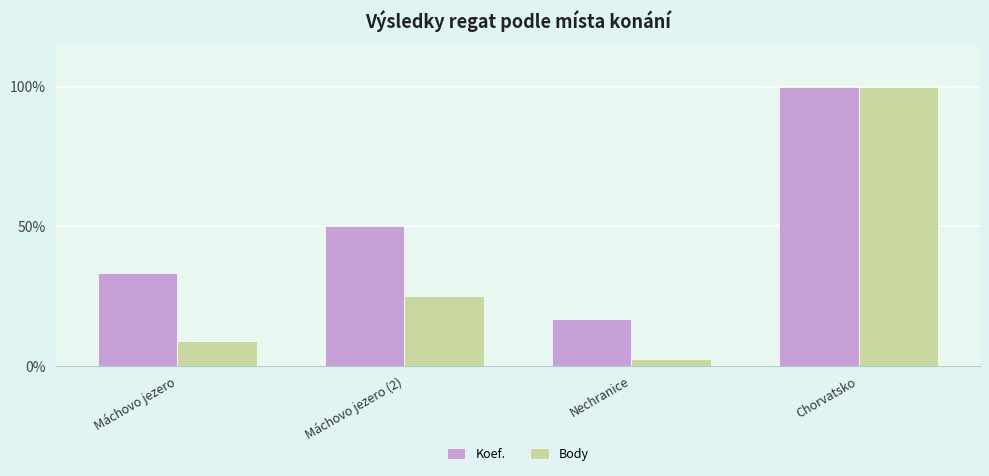

What is the label of the 4th bar from the right?

Máchovo jezero